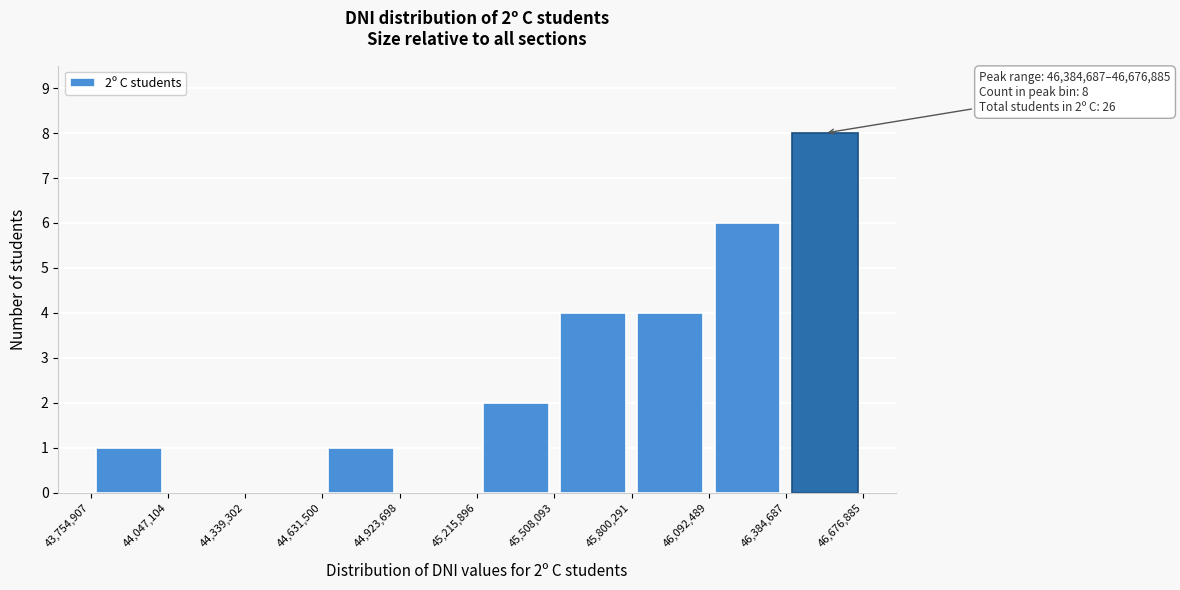

Over which range of the x-axis is the bar tallest?

46,384,687 to 46,676,885